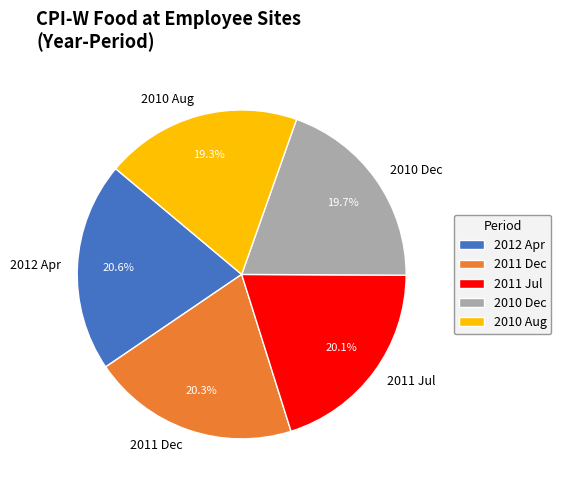

What is the ratio of the value at 2010 Aug to the value at 2012 Apr?

0.9